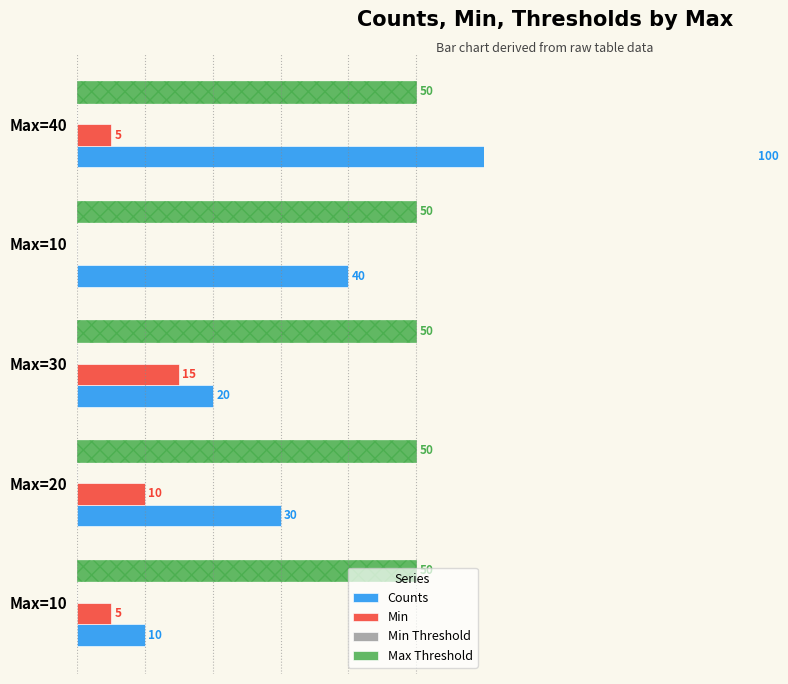

Count the Min values in the range 5 to 10.

3